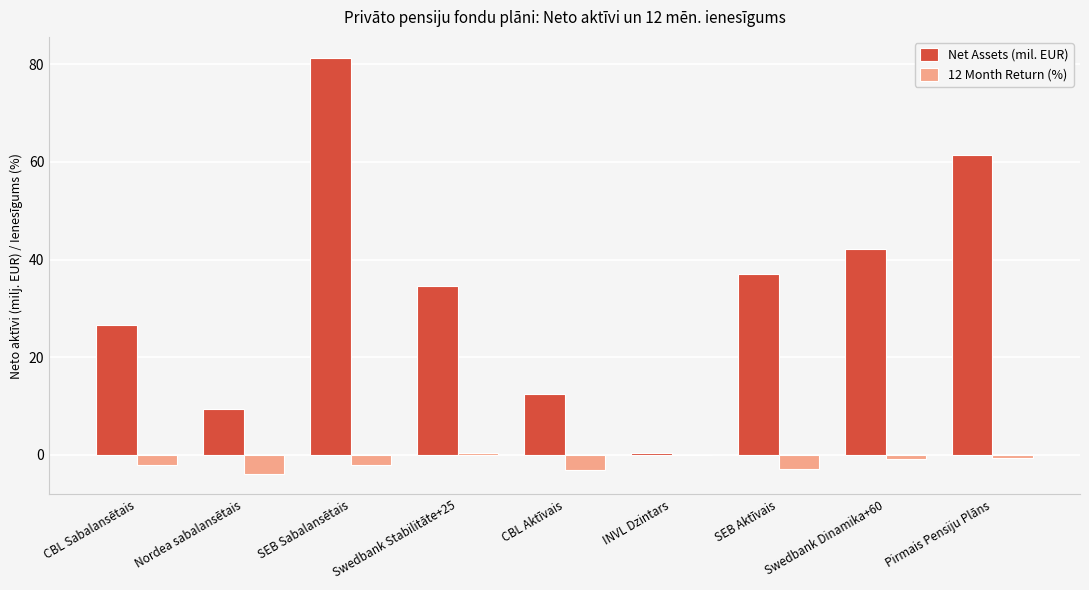

Is it true that Net Assets (mil. EUR) equals 21.7 at Swedbank Stabilitāte+25?

False